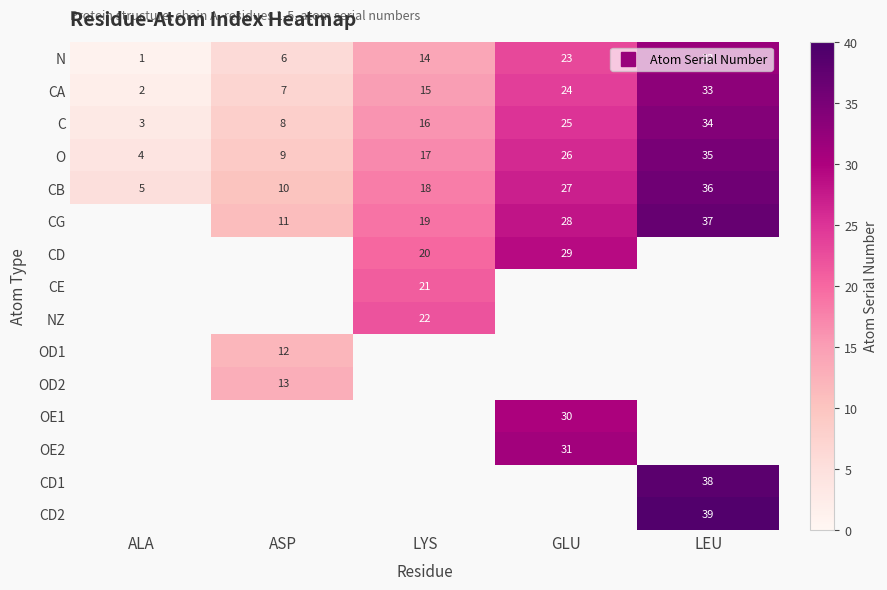

True or false: CG has a value of 49.4 at GLU.

False